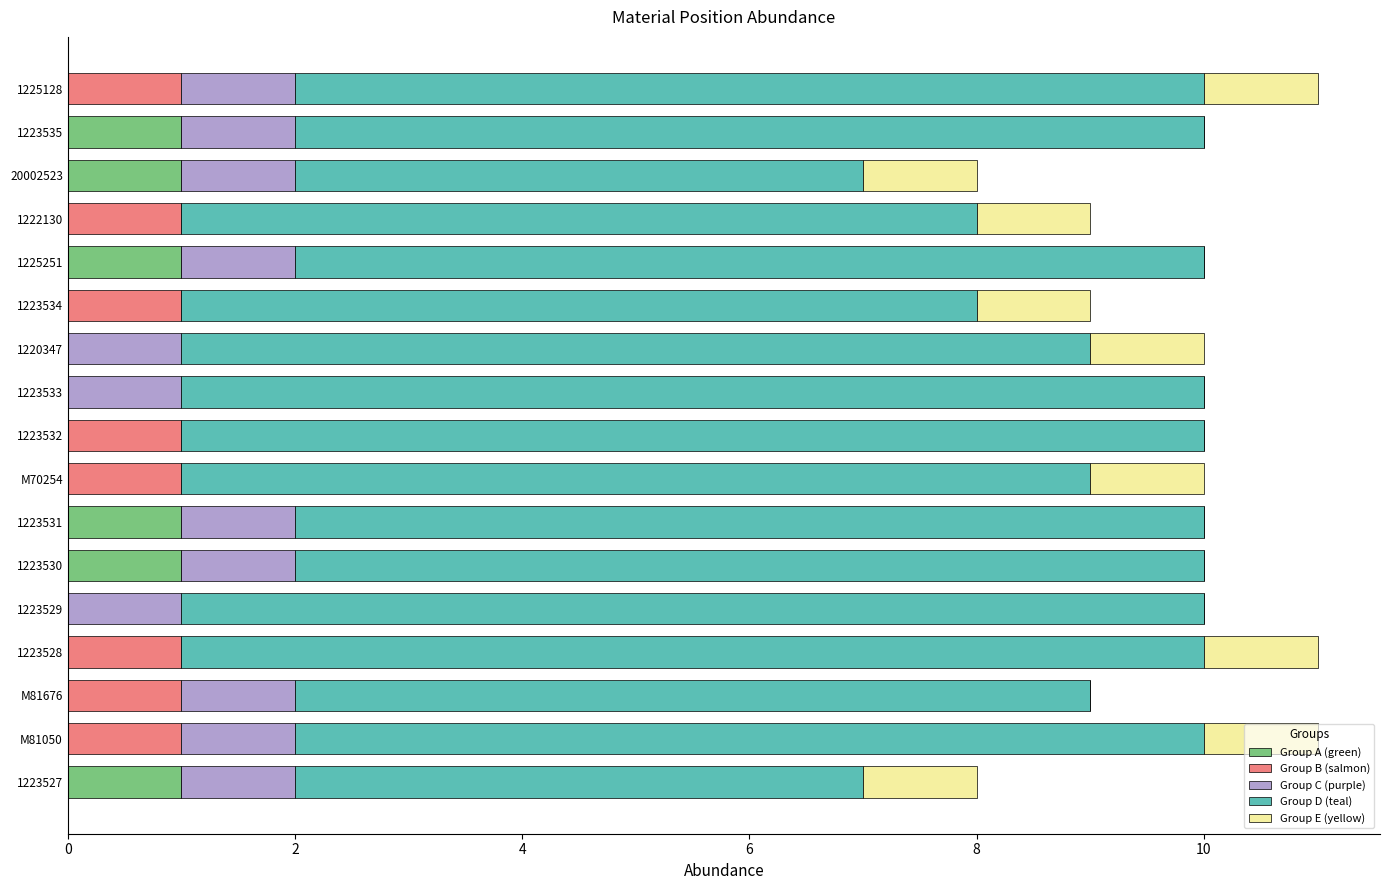

Is it true that Group A (green) equals 0 at 1223533?

True